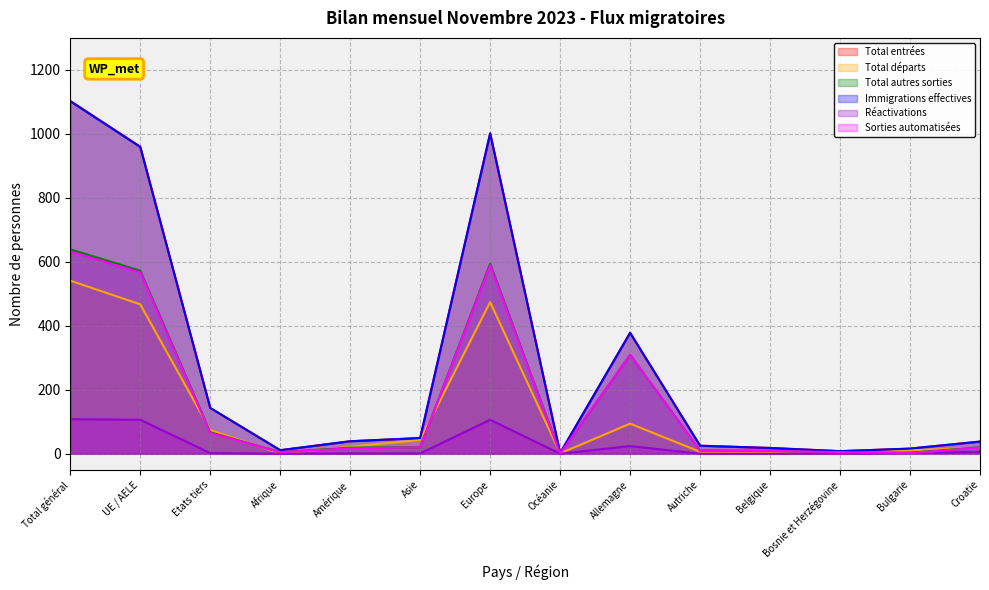

What is the difference between the highest and lowest values at Bosnie et Herzégovine?

8